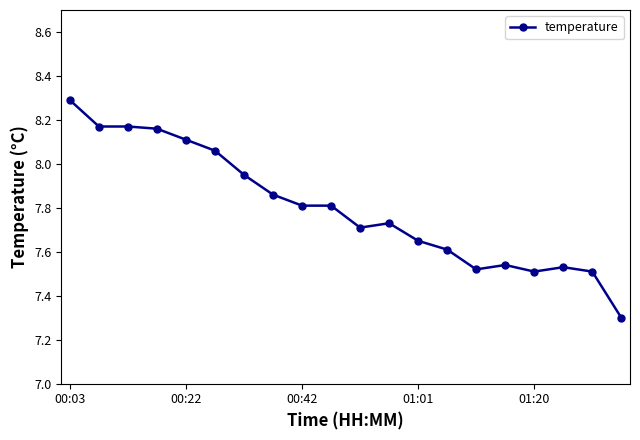

What is the difference between the maximum and minimum values?

1.0